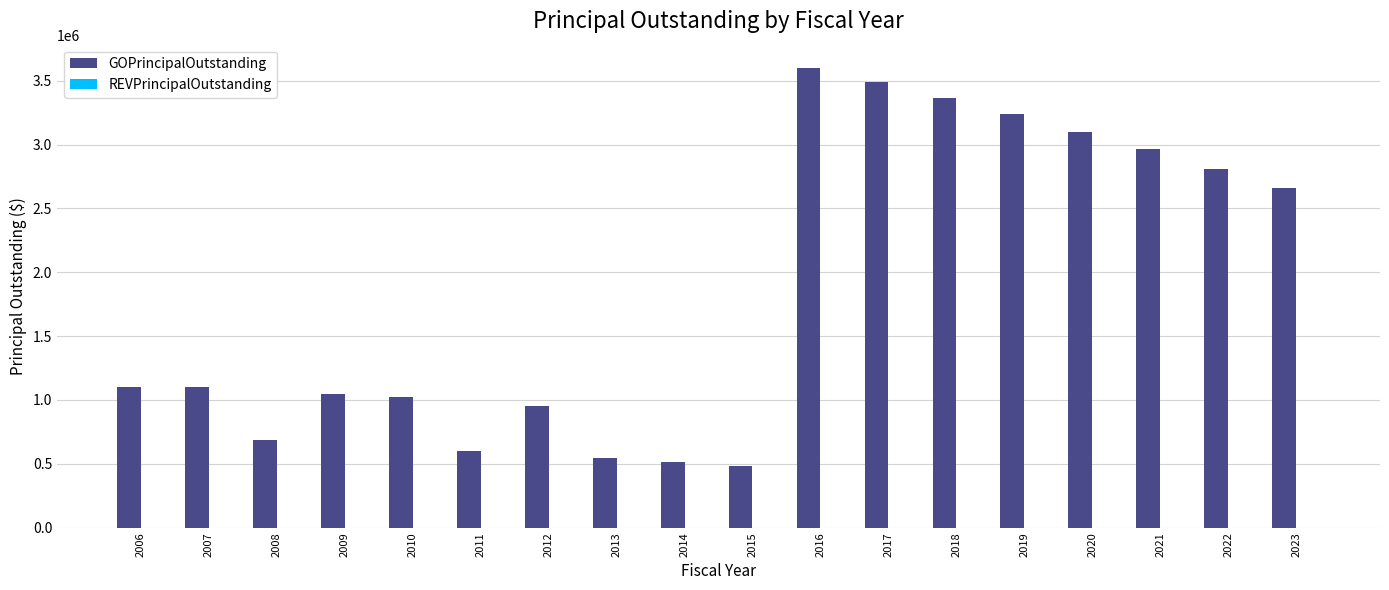

How many values are below 1100000?

8